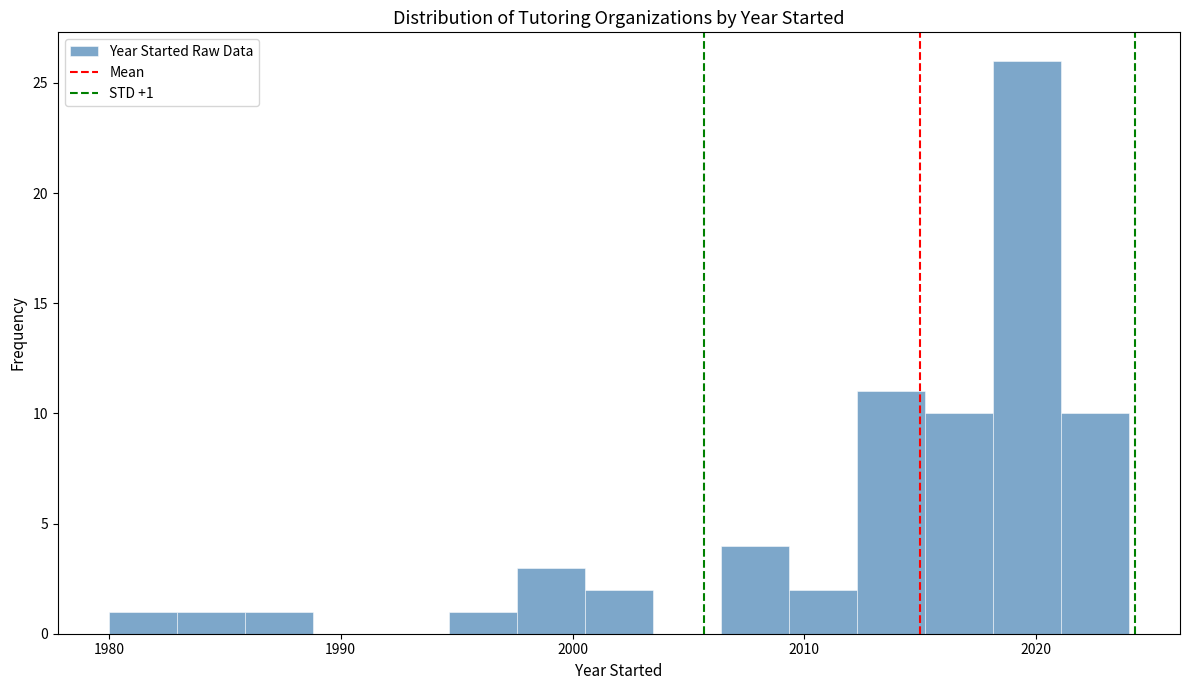

Read against the x-axis, roughly where is the centre of the tallest bar?

2020